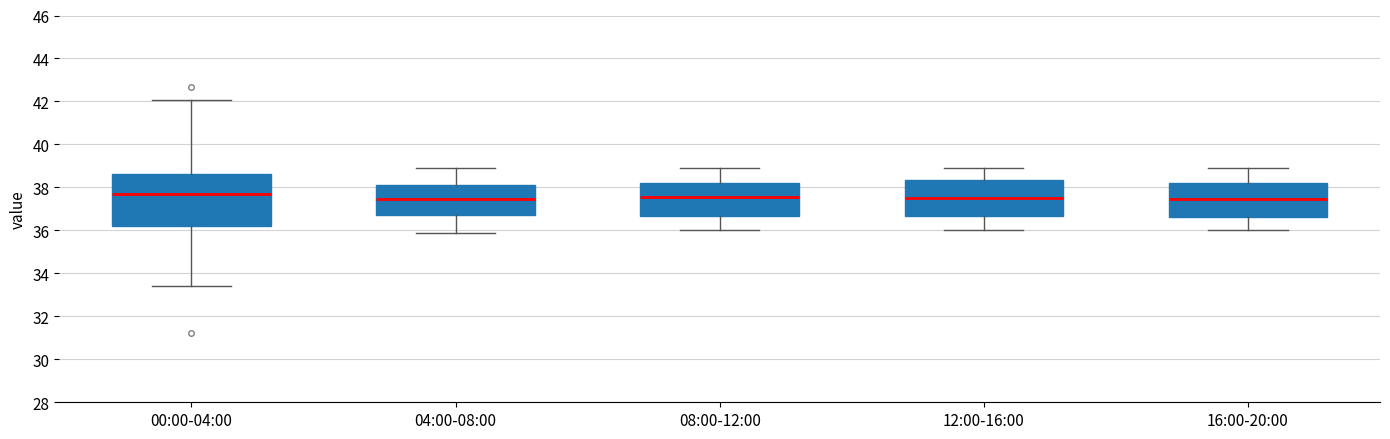

Comparing the boxes themselves (not the whiskers), which one is the tallest?

00:00-04:00